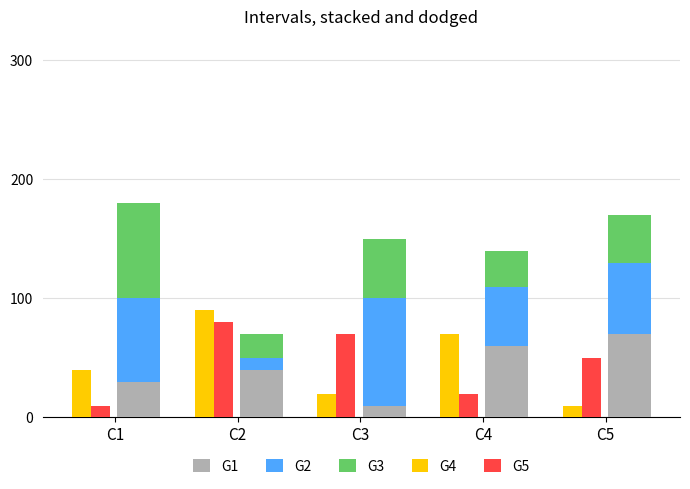

Which series has the widest spread of values?

G2